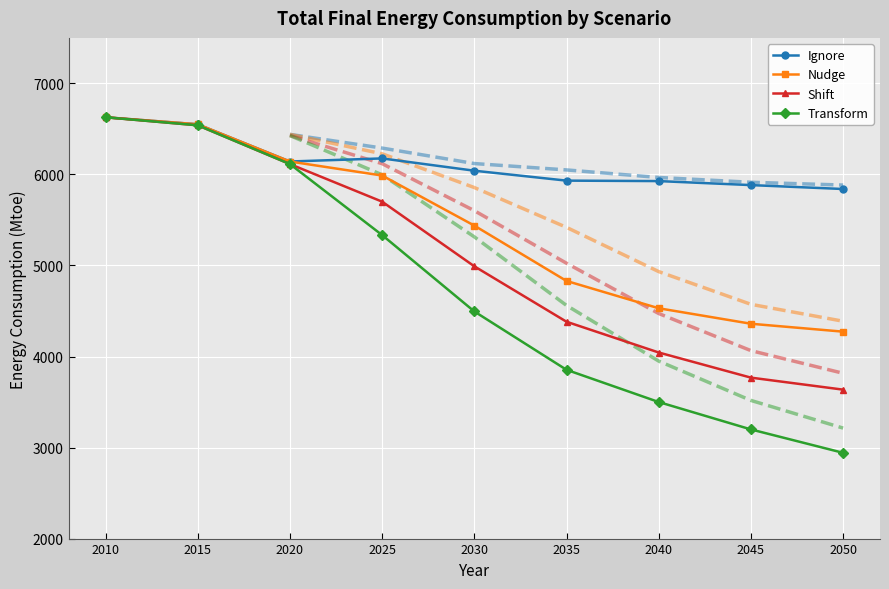

What is the total value across all series at 2020?

24512